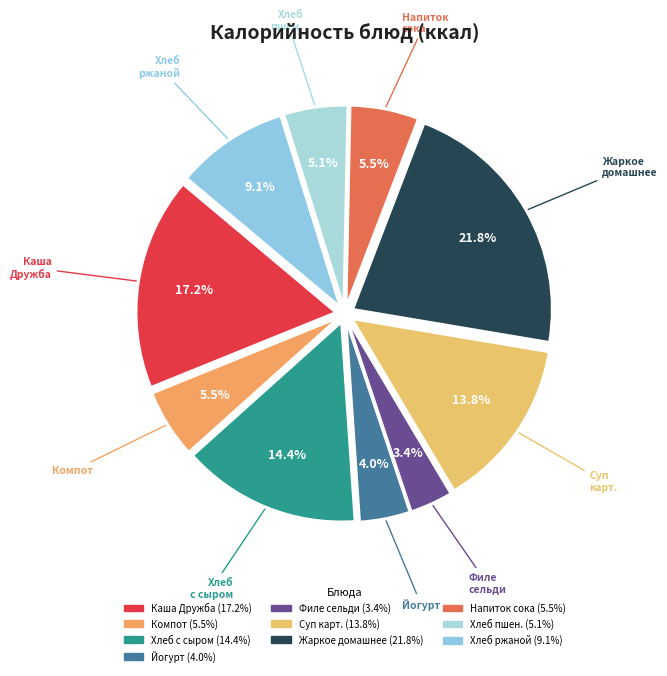

To the nearest percent, what is the average slice percentage?

10%